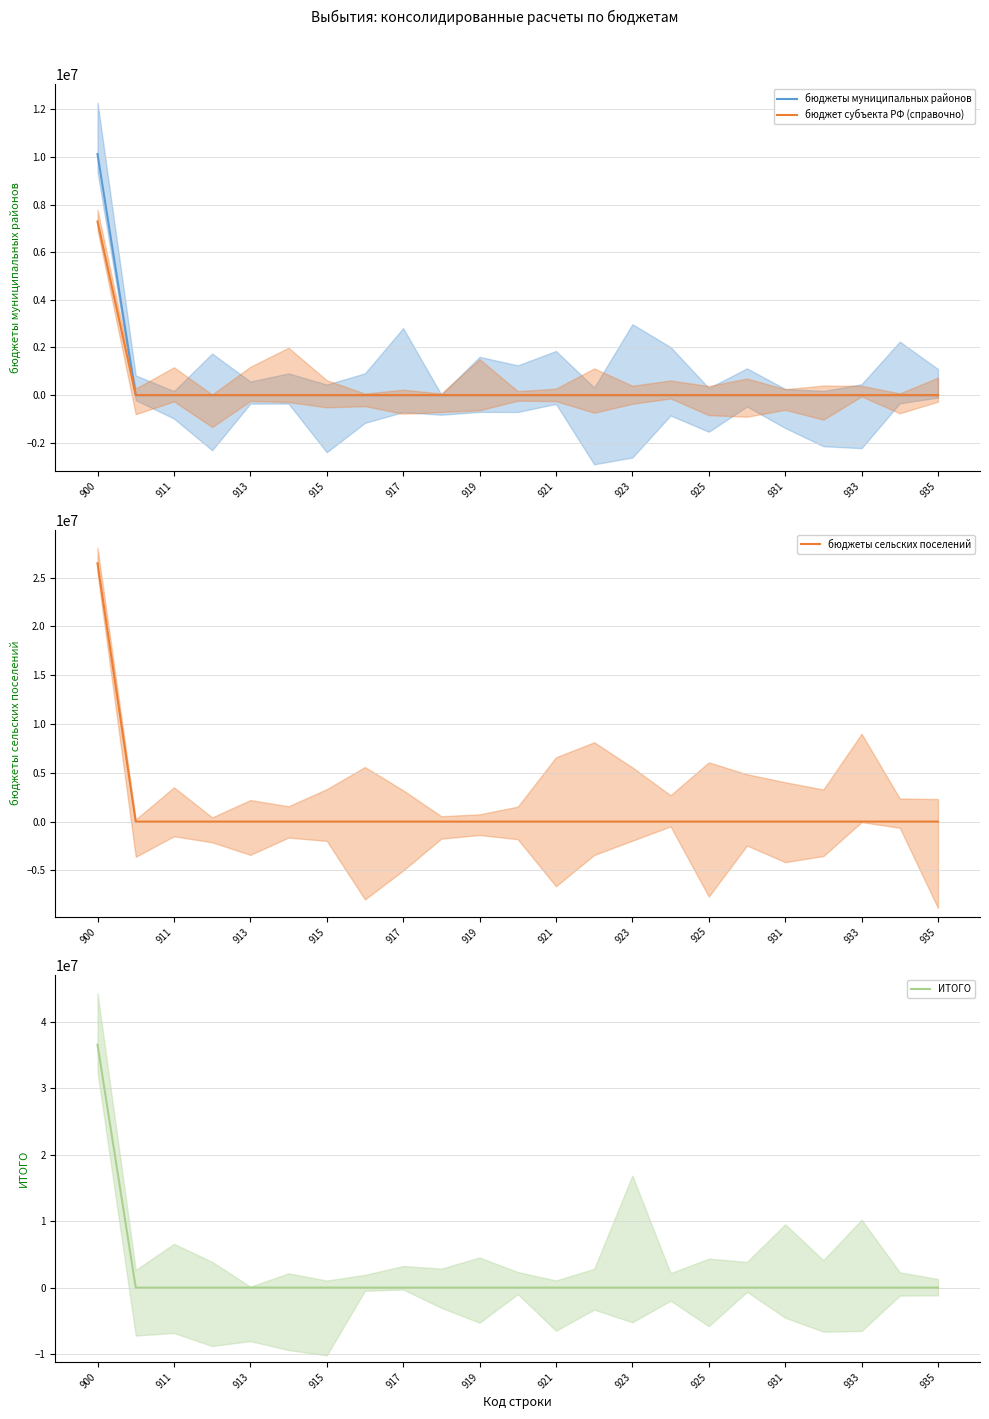

What is the average value of the ИТОГО series?

1590738